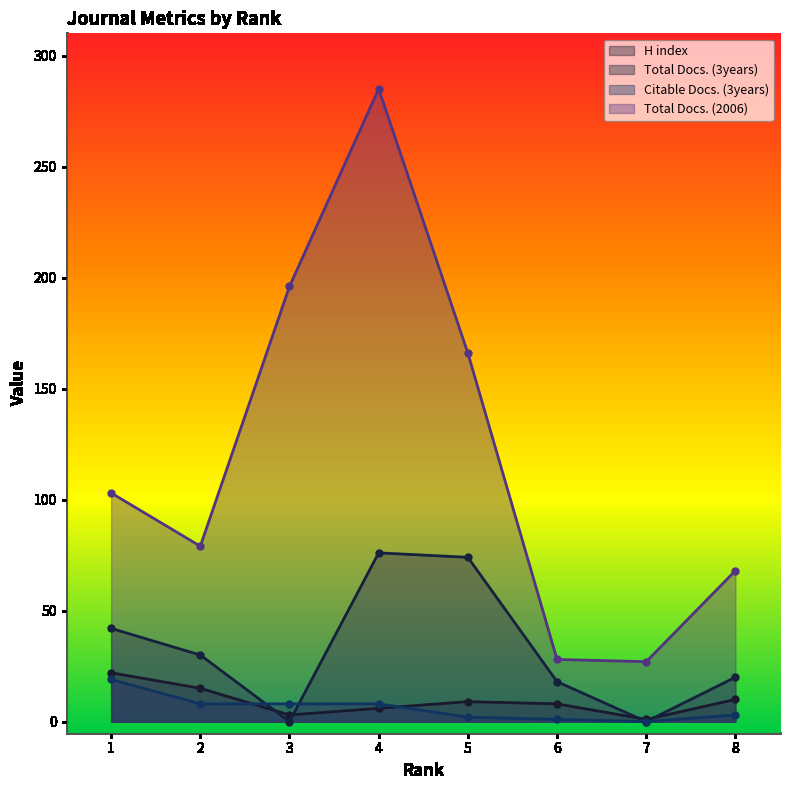

At 6, list the series in order from smallest to largest.

Citable Docs. (3years), H index, Total Docs. (3years), Total Docs. (2006)